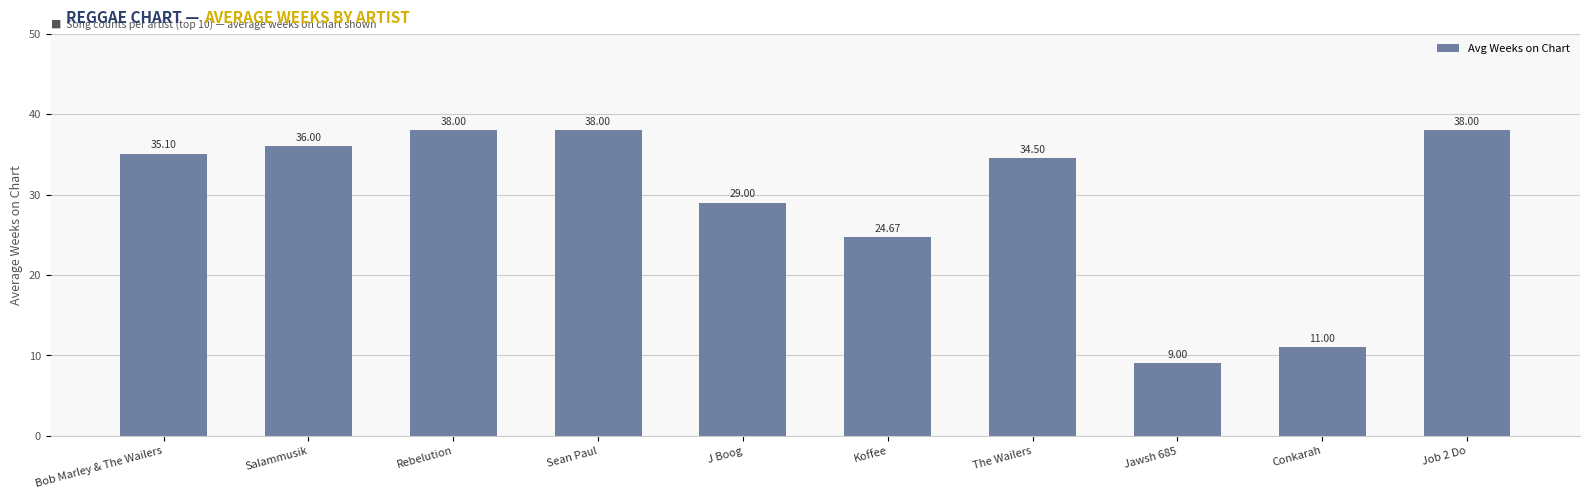

Reading right to left, transcribe all the data shown in this chart.

Job 2 Do=38.0	Conkarah=11.0	Jawsh 685=9.0	The Wailers=34.5	Koffee=24.7	J Boog=29.0	Sean Paul=38.0	Rebelution=38.0	Salammusik=36.0	Bob Marley & The Wailers=35.1